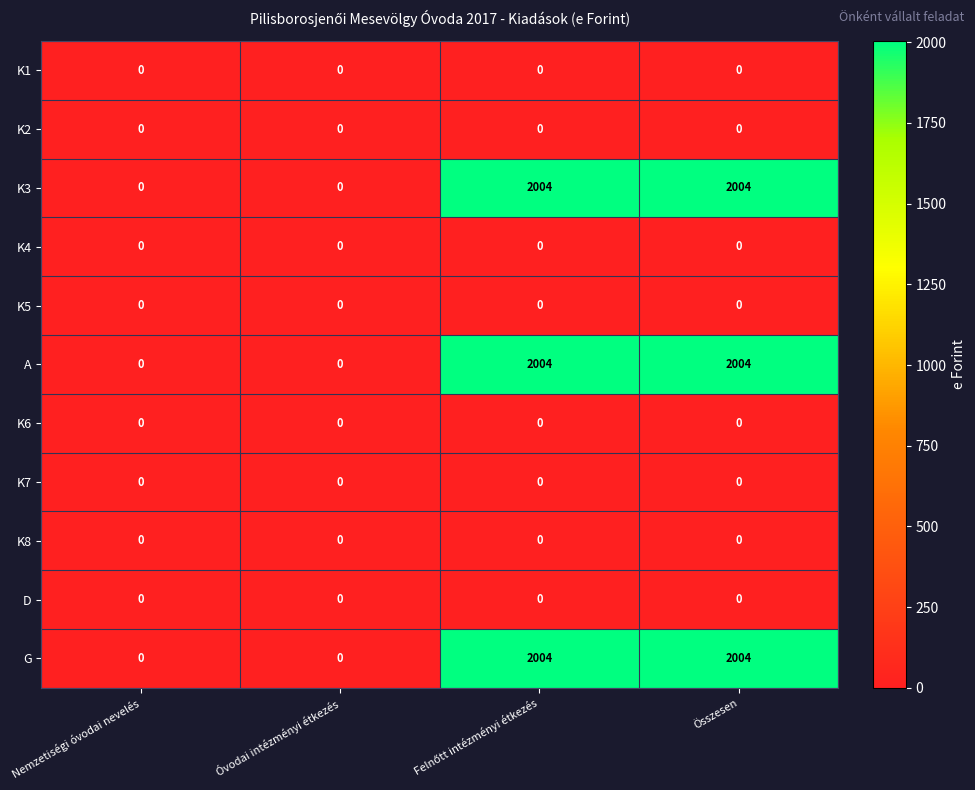

The value of K7 at Nemzetiségi óvodai nevelés is 0. True or false?

True